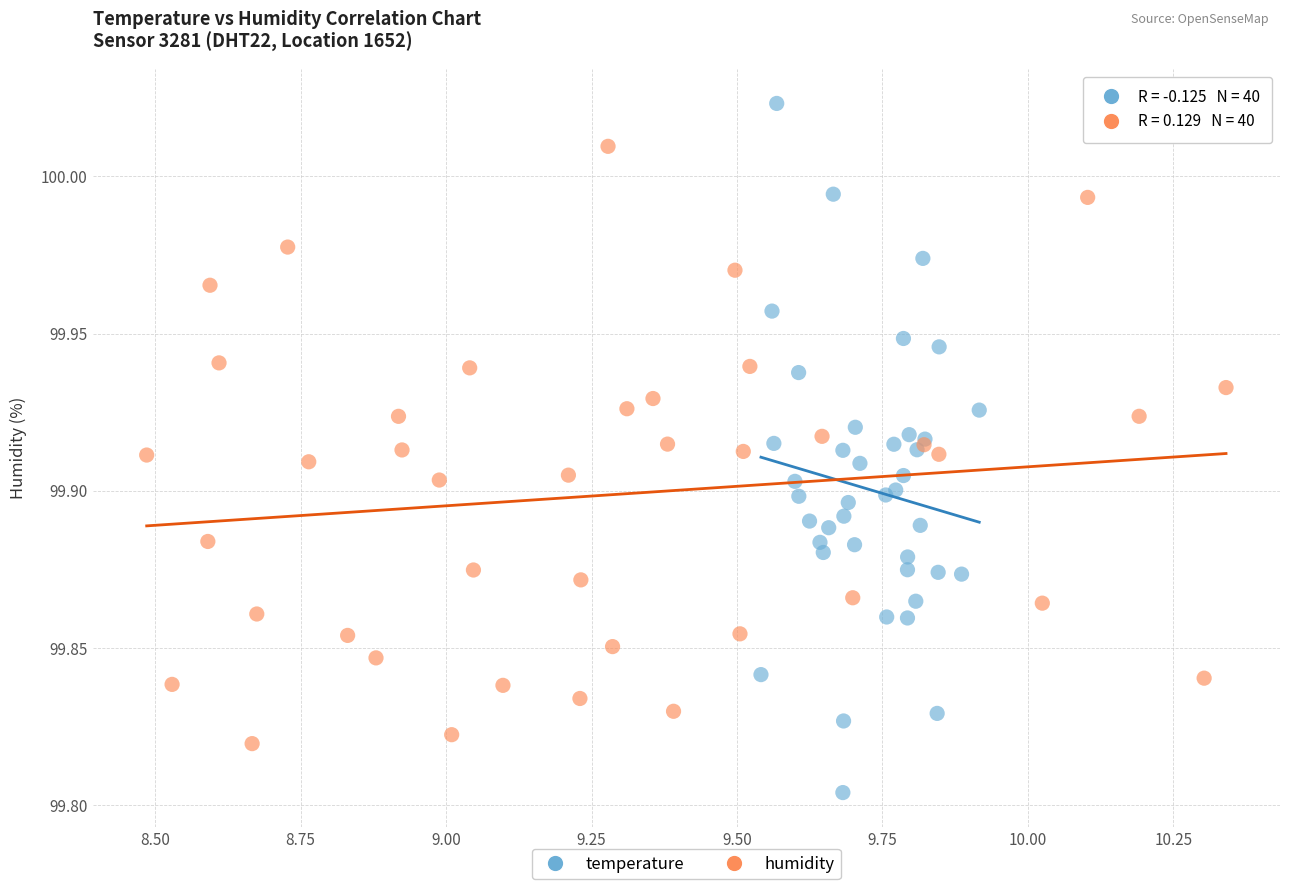

Which series contains the highest Y value?

temperature